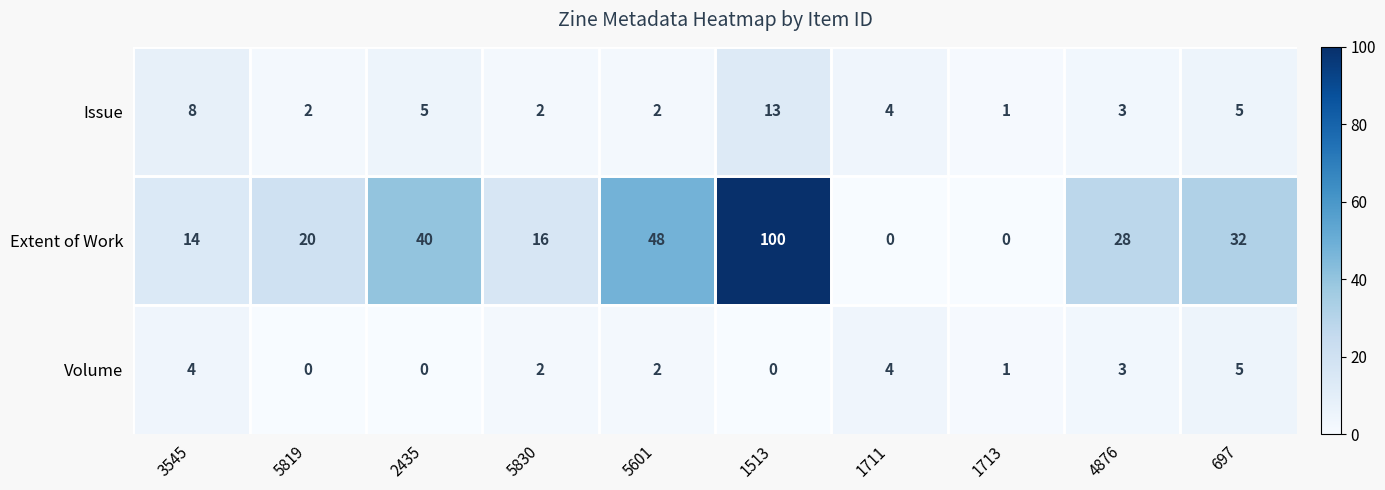

What is the total value across all series at 5601?

52